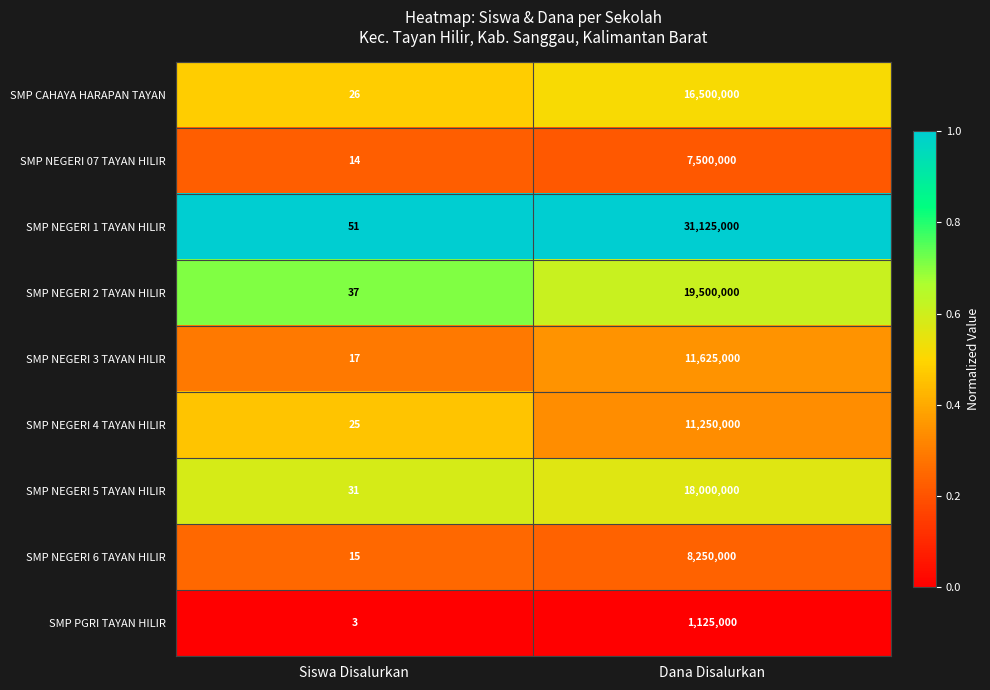

List the series in order of their peak value, highest first.

SMP NEGERI 1 TAYAN HILIR, SMP NEGERI 2 TAYAN HILIR, SMP NEGERI 5 TAYAN HILIR, SMP CAHAYA HARAPAN TAYAN, SMP NEGERI 3 TAYAN HILIR, SMP NEGERI 4 TAYAN HILIR, SMP NEGERI 6 TAYAN HILIR, SMP NEGERI 07 TAYAN HILIR, SMP PGRI TAYAN HILIR